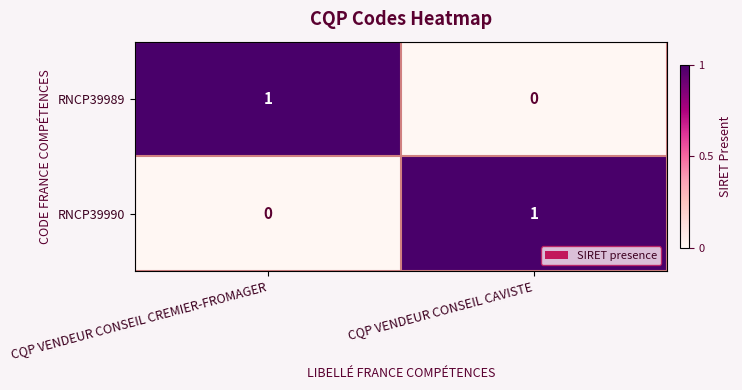

Where is RNCP39989 nearest to the value 0?

CQP VENDEUR CONSEIL CAVISTE